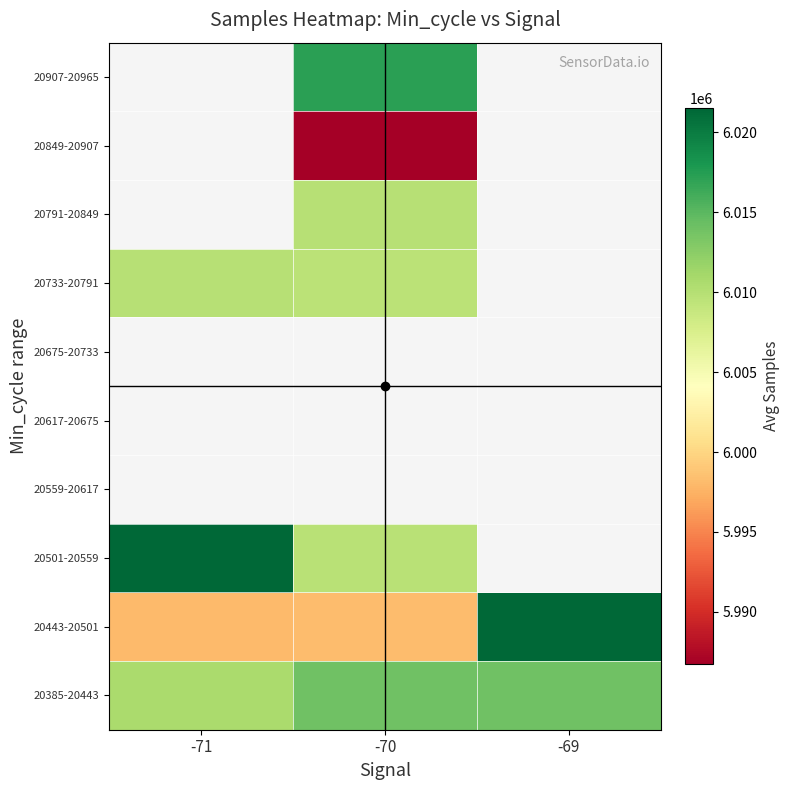

Which label corresponds to the largest value in the chart?

-69